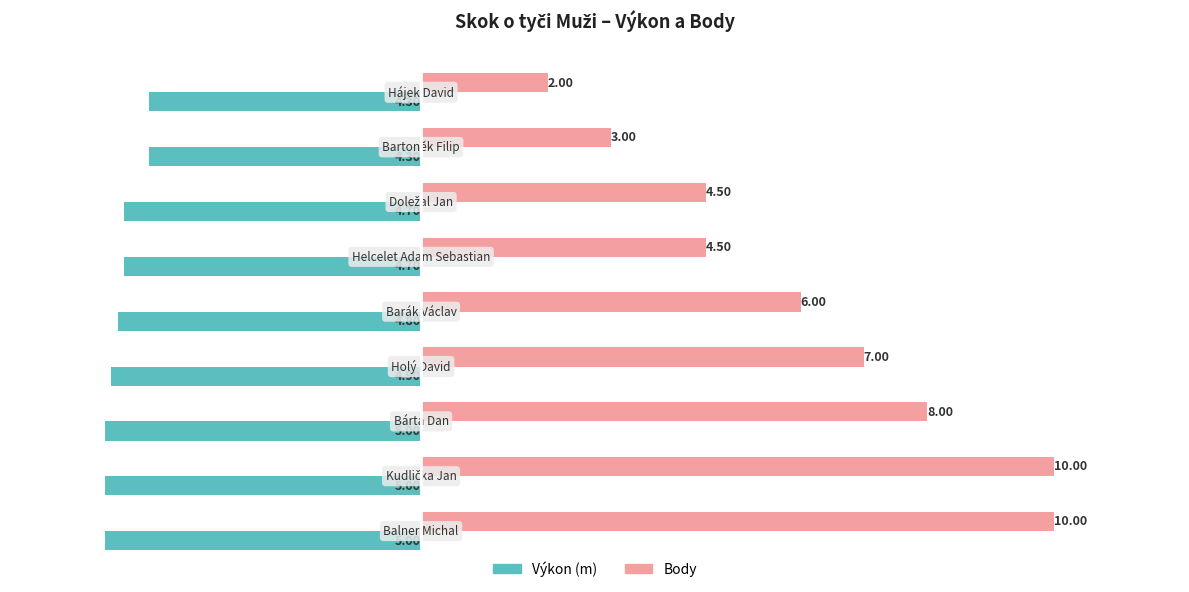

How many categories are shown in the chart?

9